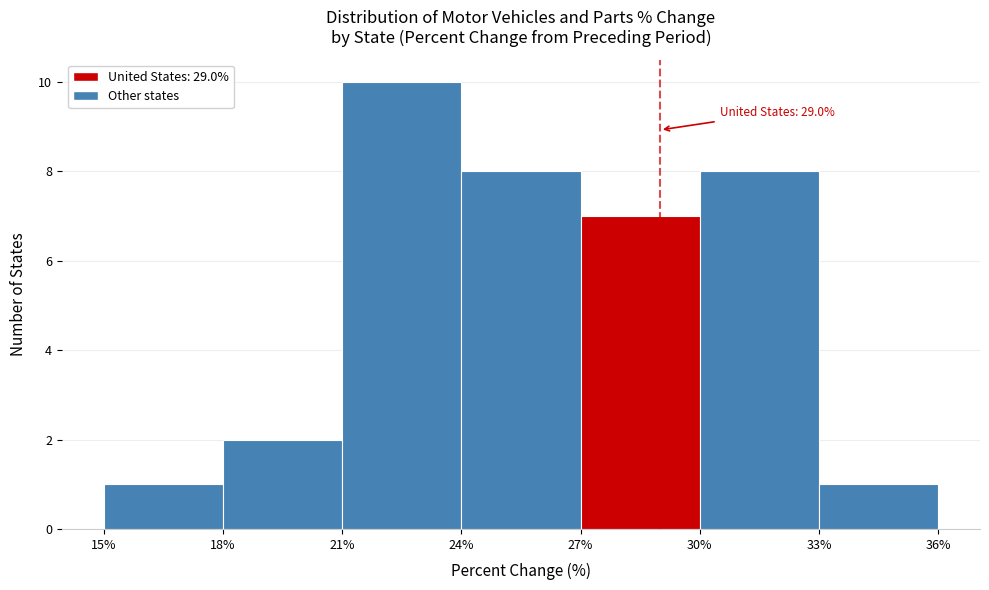

Over which range of the x-axis is the bar tallest?

21% to 24%